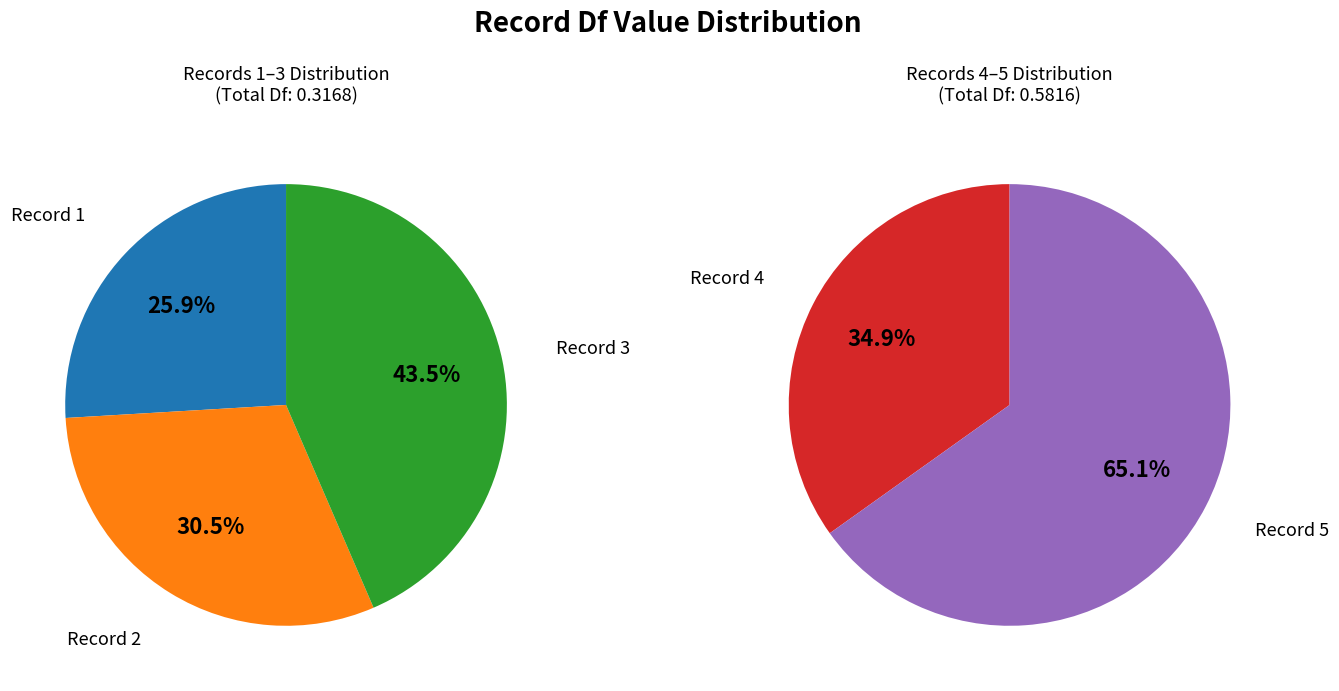

Does Record 4 account for over 50% of the chart?

No